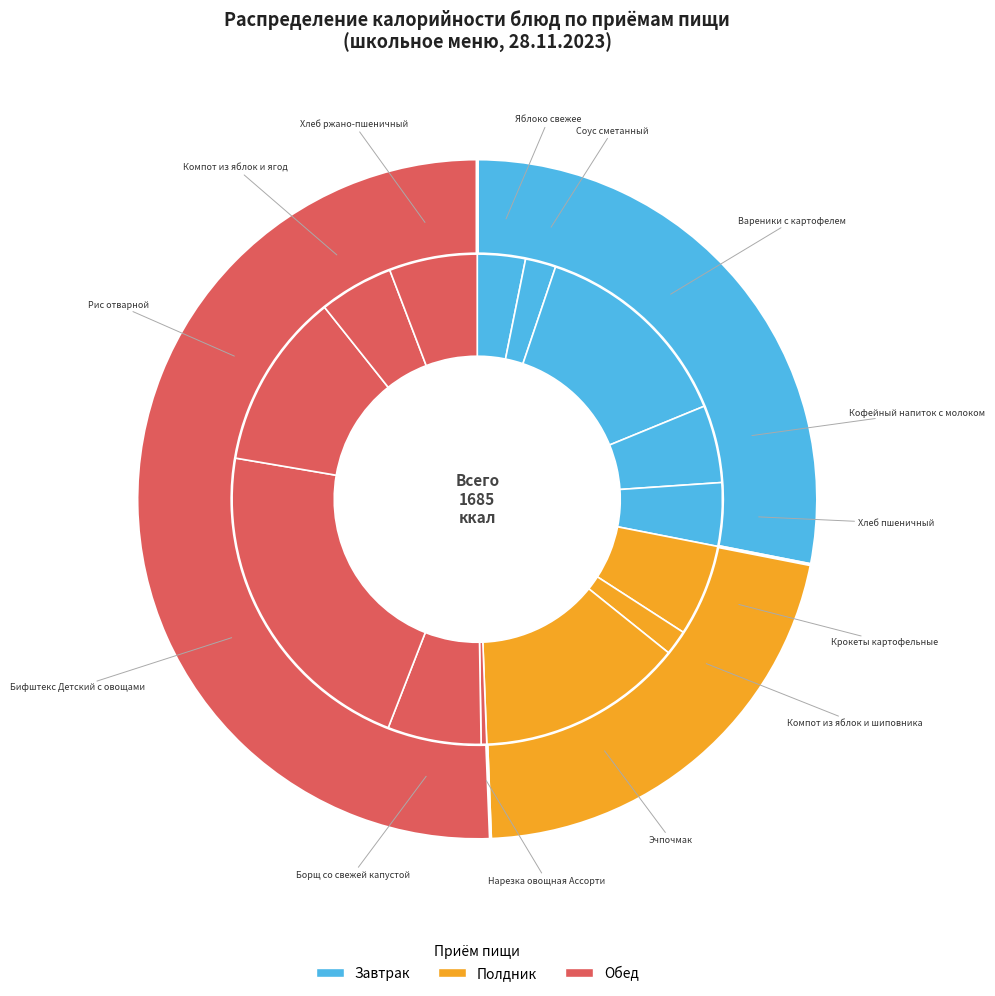

What is the total percentage of Хлеб ржано-пшеничный and Хлеб пшеничный?

10.0%